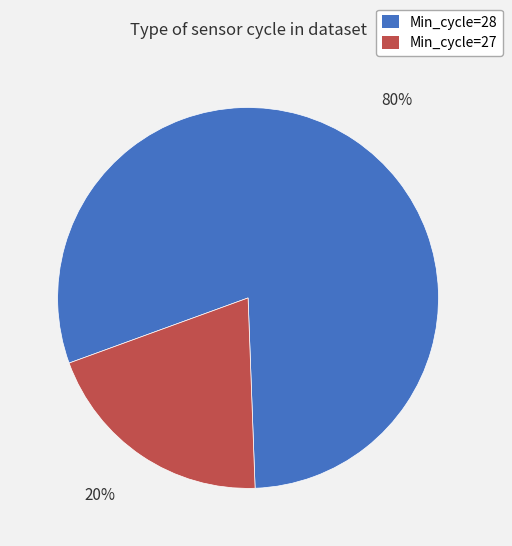

To the nearest percent, what is the average slice percentage?

50%